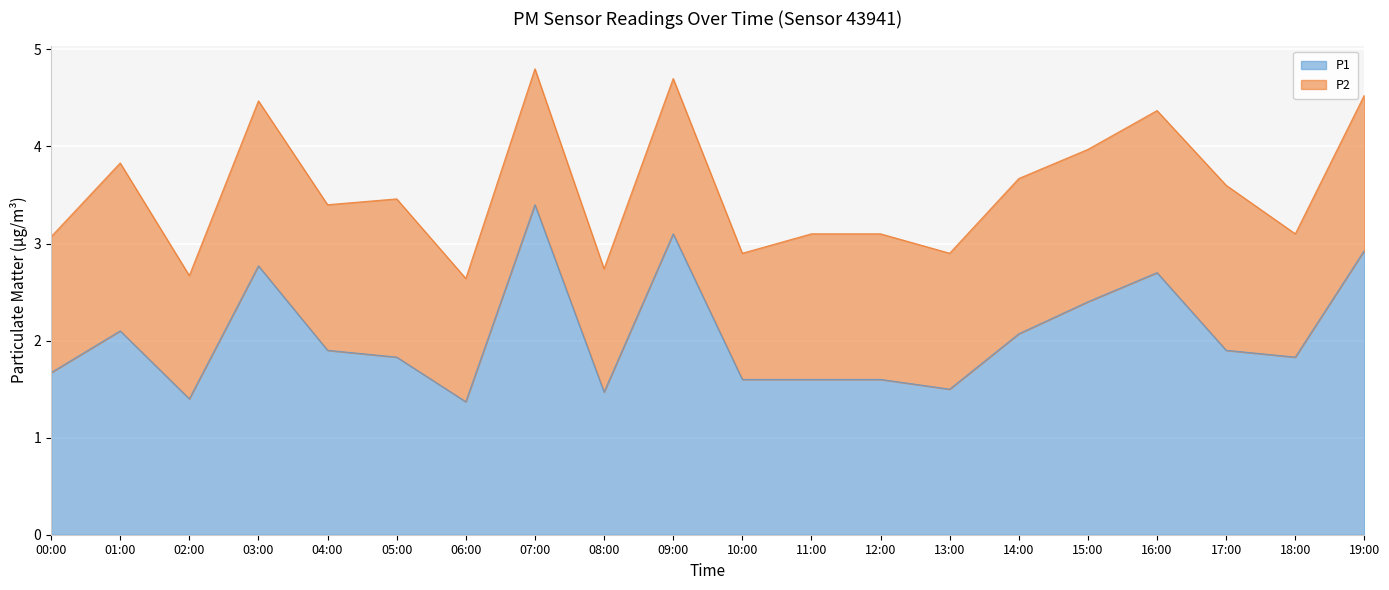

Where is the data nearest to the value 2?

14:00